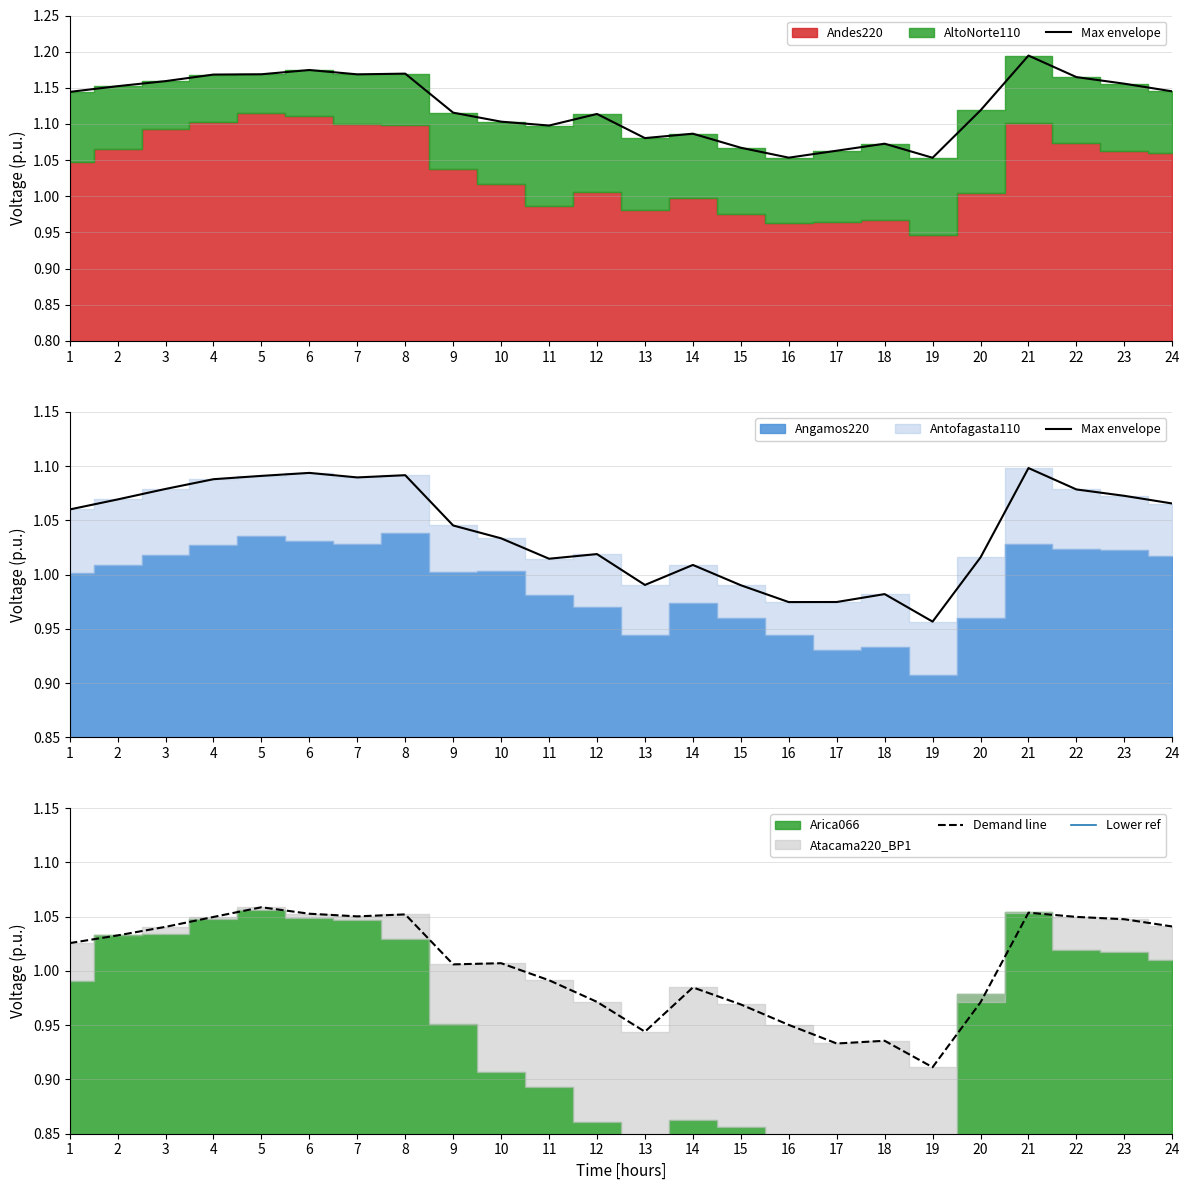

Which category has the lowest value in the Max envelope series?

19